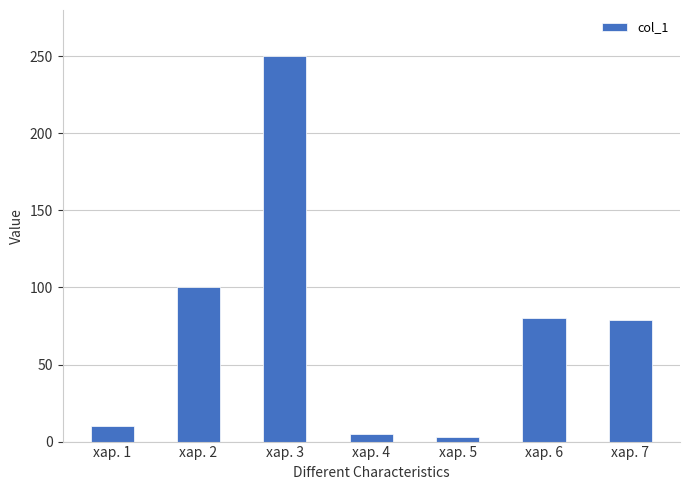

What is the maximum value shown in the chart?

250